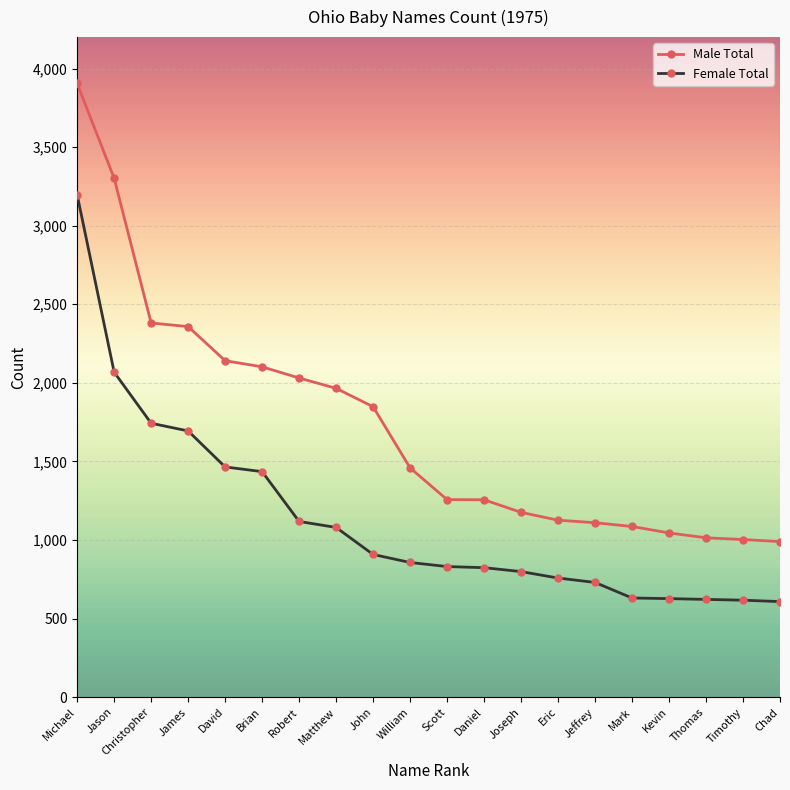

What is the spread (max minus min) of values at James?

664